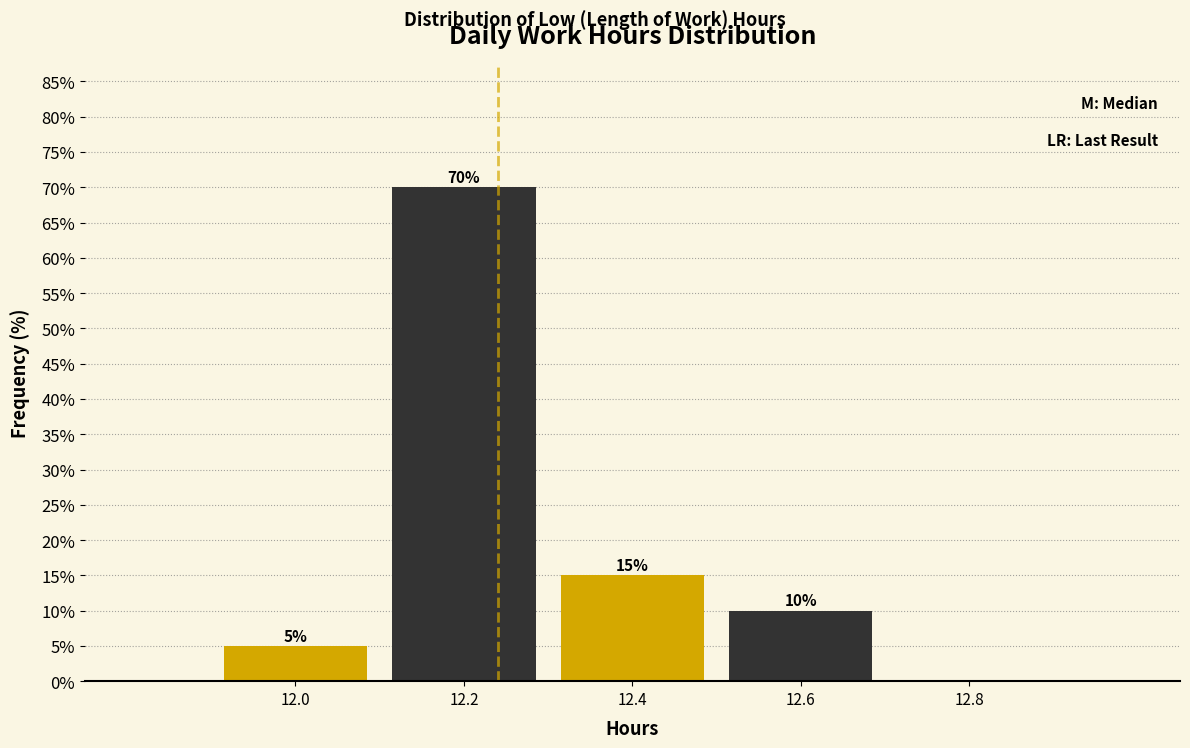

Over which range of the x-axis is the bar tallest?

12.1 to 12.3